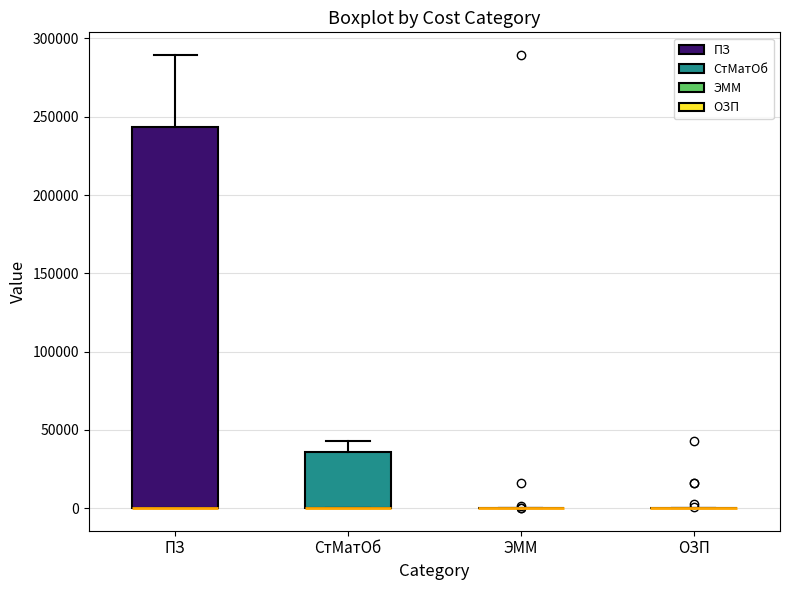

Reading left to right, transcribe this box plot: for each box, give where its median line is, the range the box spans, and where its two whiskers end, as read against the y-axis. The values are not printed on the chart, so give them approximately, as read against the axis.

ПЗ: median 0 (drawn on the box's lower edge), box 0 to 245000, whiskers 0 to 290000
СтМатОб: median 0 (drawn on the box's lower edge), box 0 to 35000, whiskers 0 to 45000
ЭММ: box collapsed to a line at 0, whiskers 0 to 0
ОЗП: box collapsed to a line at 0, whiskers 0 to 0